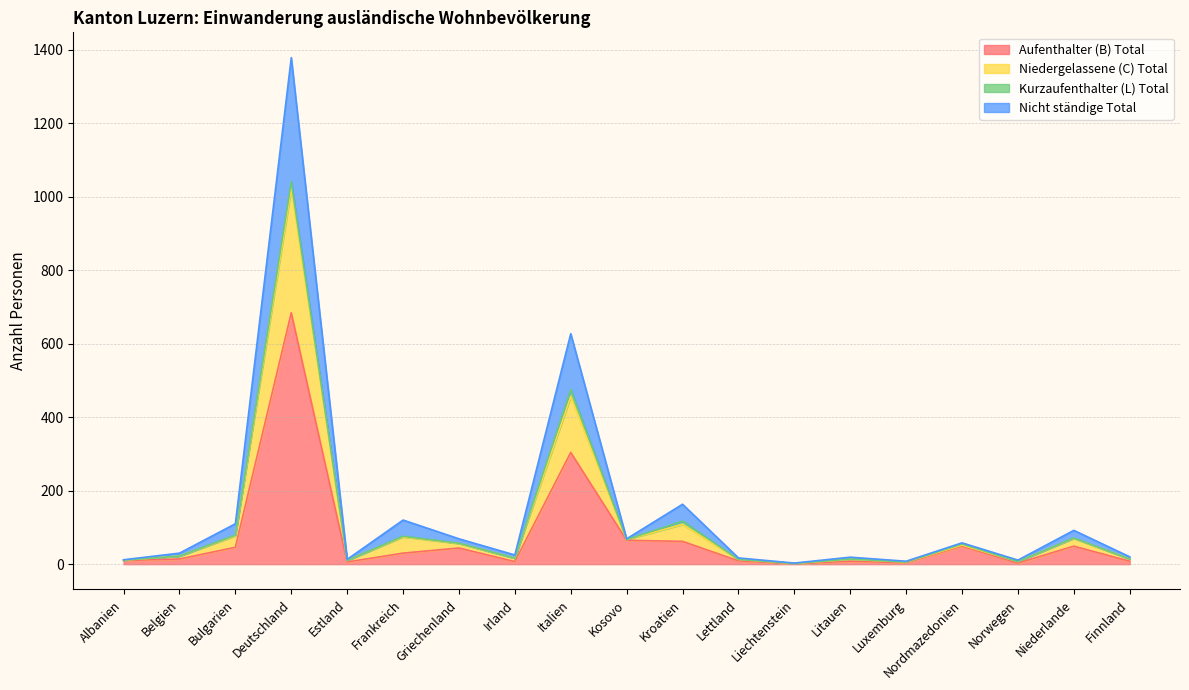

In Niedergelassene (C) Total, how many points are higher than both neighbors (excluding endpoints)?

7